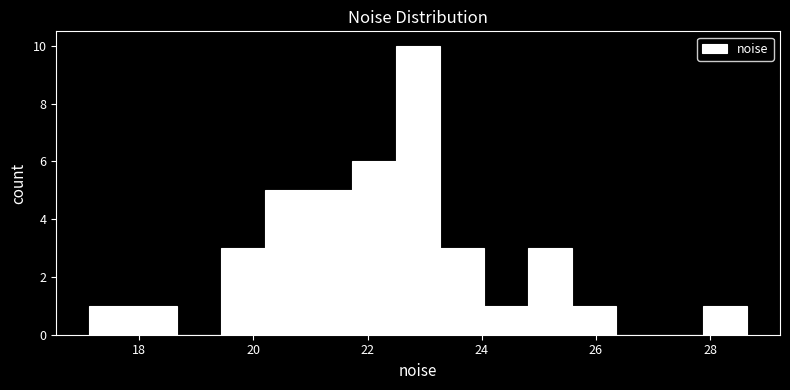

Around what value on the x-axis is the tallest bar? Give the approximate position of its centre, as read against the axis.

22.8